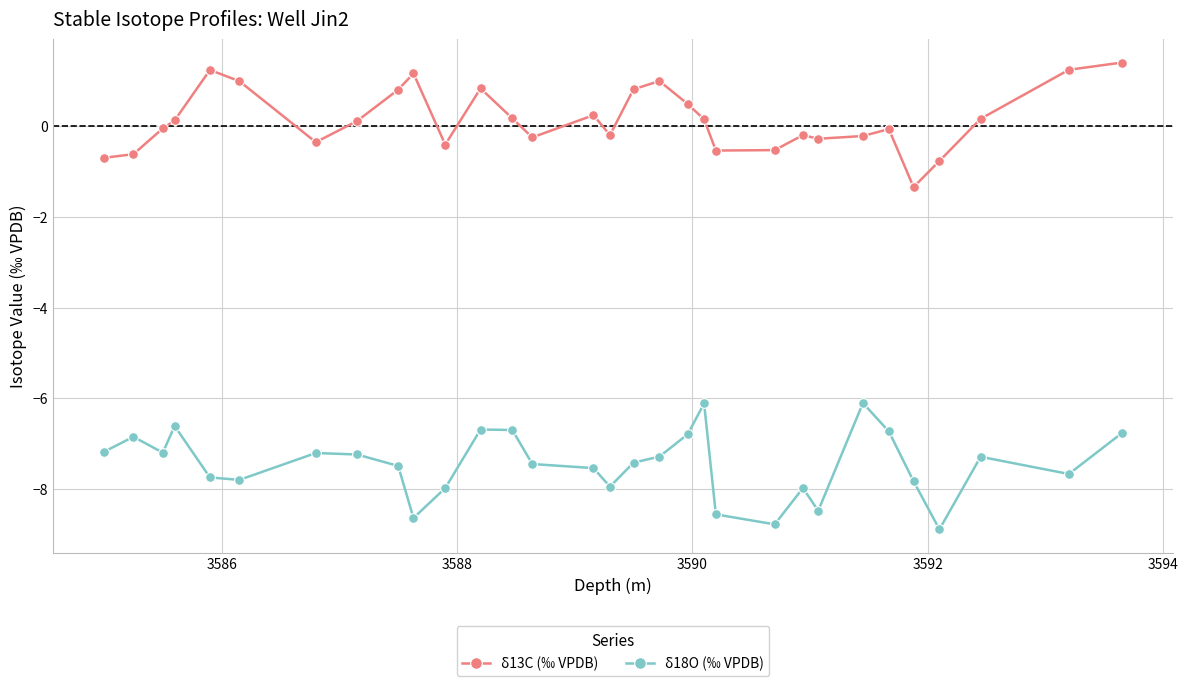

True or false: δ18O (‰ VPDB) has more than 0 points higher than both neighbors.

True